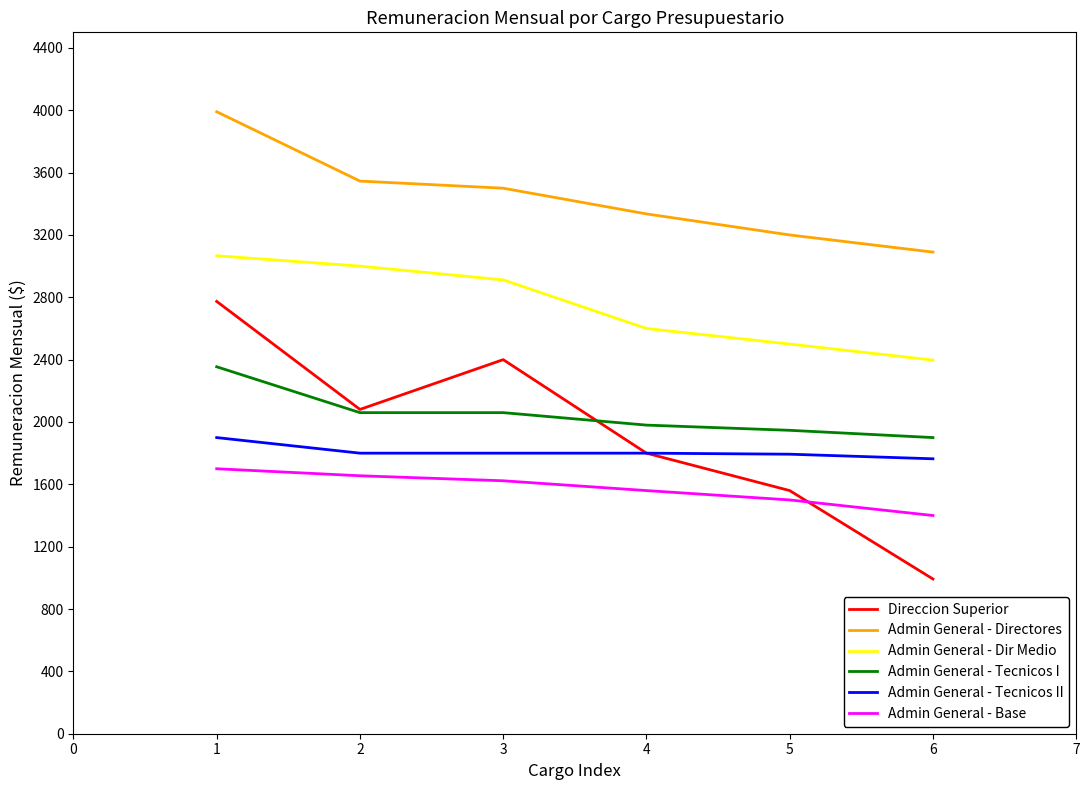

What is the total value across all series at 2?

14141.2